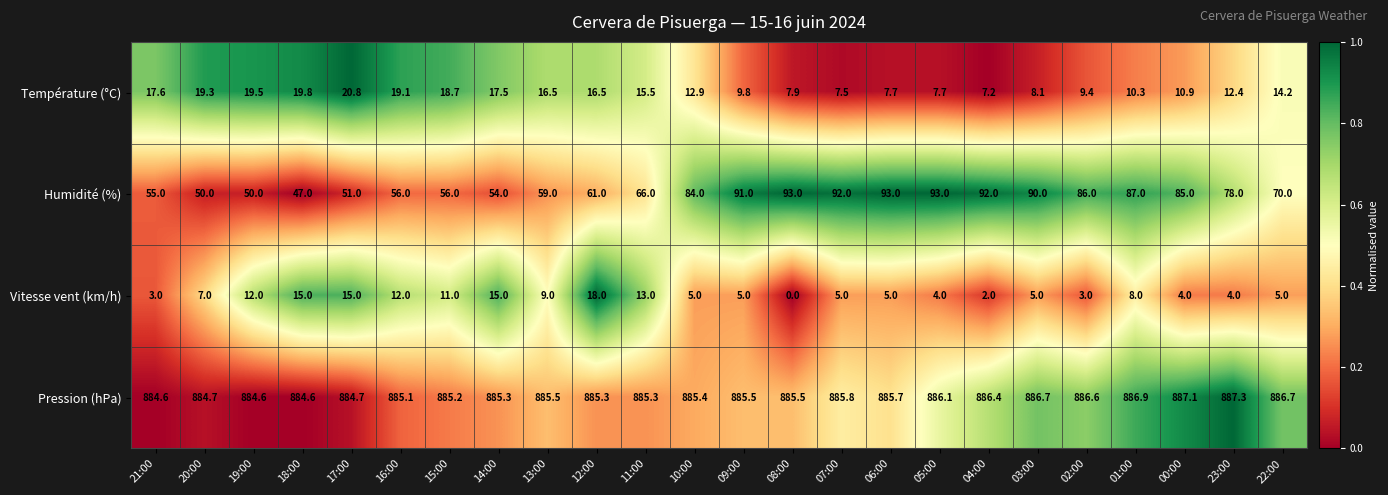

What is the difference between the Pression (hPa) values at 12:00 and 03:00?

1.4